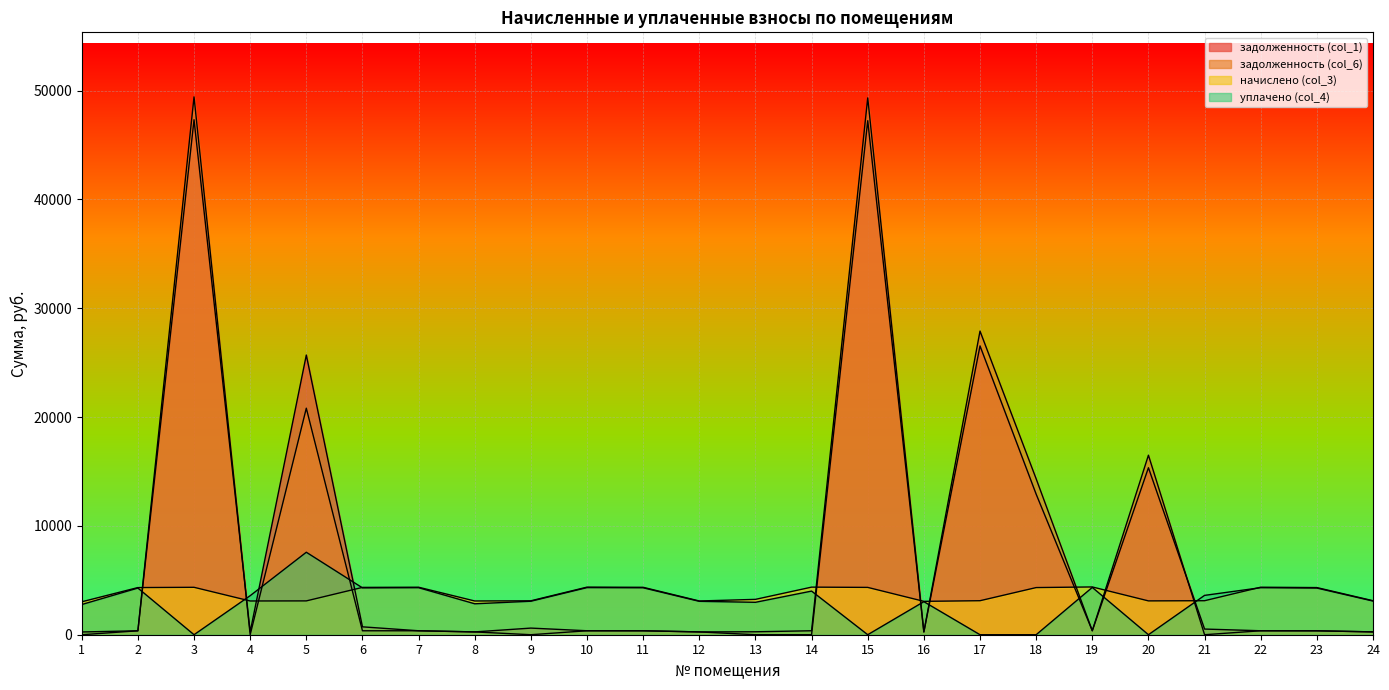

How many lines are shown in the chart?

4